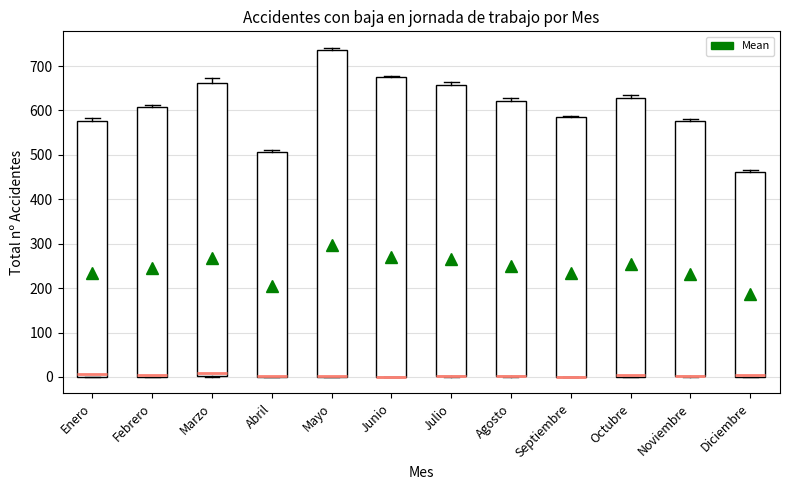

Reading left to right, read every box against the y-axis: the position of its median line, the range the box covers, and the ends of its whiskers. The values are not printed on the chart, so give them approximately, as read against the axis.

Enero: median 10, box 0 to 580, whiskers 0 to 580 (just above the box's upper edge)
Febrero: median 0 (drawn on the box's lower edge), box 0 to 610, whiskers 0 to 610 (just above the box's upper edge)
Marzo: median 10, box 0 to 660, whiskers 0 to 670
Abril: median 0 (drawn on the box's lower edge), box 0 to 510, whiskers 0 to 510
Mayo: median 0 (drawn on the box's lower edge), box 0 to 740, whiskers 0 to 740 (just above the box's upper edge)
Junio: median 0 (drawn on the box's lower edge), box 0 to 680, whiskers 0 to 680
Julio: median 0 (drawn on the box's lower edge), box 0 to 660, whiskers 0 to 660 (just above the box's upper edge)
Agosto: median 0 (drawn on the box's lower edge), box 0 to 620, whiskers 0 to 630
Septiembre: median 0 (drawn on the box's lower edge), box 0 to 590, whiskers 0 to 590
Octubre: median 0 (drawn on the box's lower edge), box 0 to 630, whiskers 0 to 630 (just above the box's upper edge)
Noviembre: median 0 (drawn on the box's lower edge), box 0 to 580, whiskers 0 to 580 (just above the box's upper edge)
Diciembre: median 0 (drawn on the box's lower edge), box 0 to 460, whiskers 0 to 470